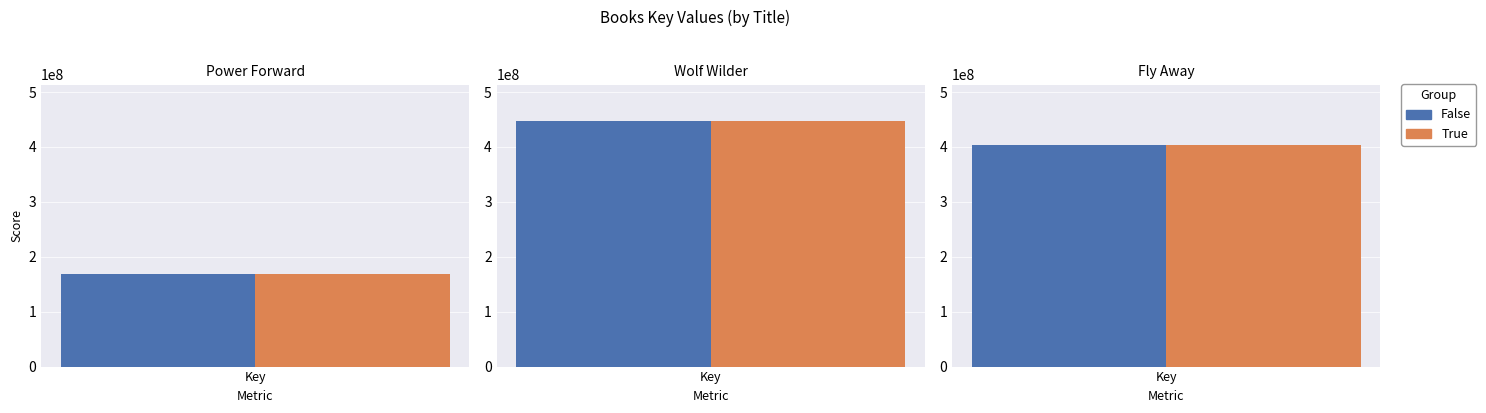

Reading right to left, extract all data points from this chart.

False: 2=403910348	1=446688505	0=169188594
True: 2=403910348	1=446688505	0=169188594